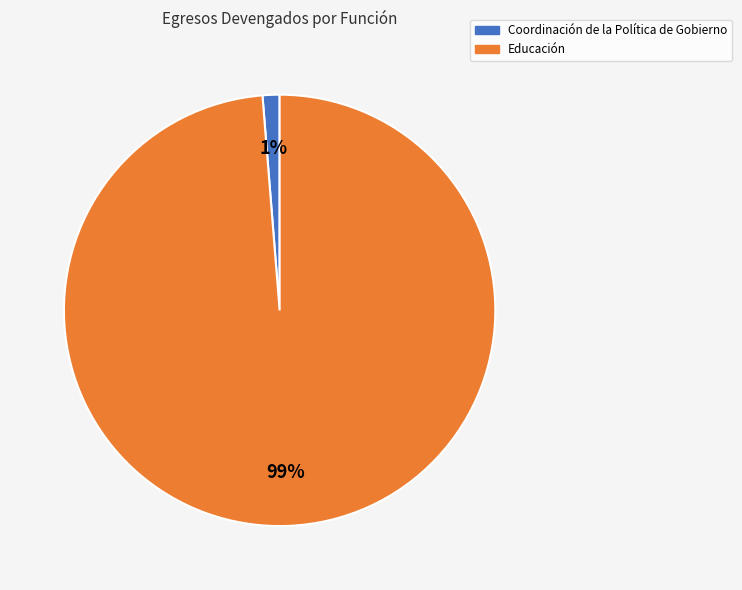

To the nearest percent, what is the average slice percentage?

50%